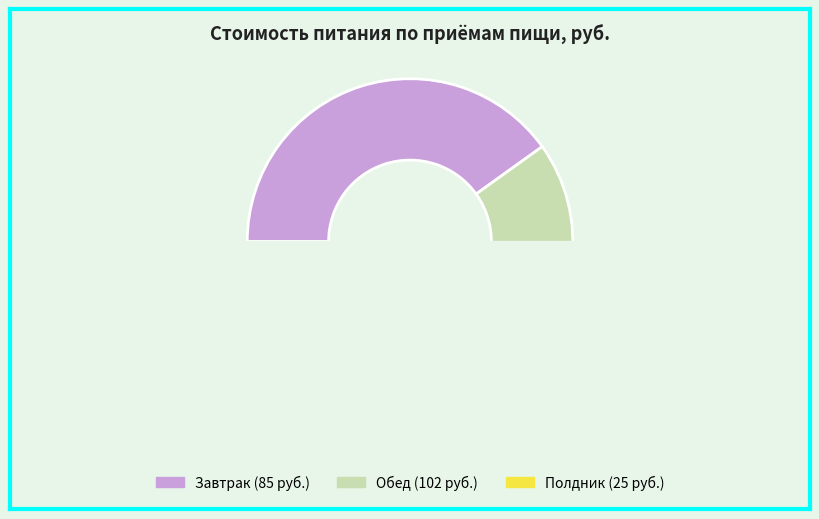

How many slices are in this pie chart?

3